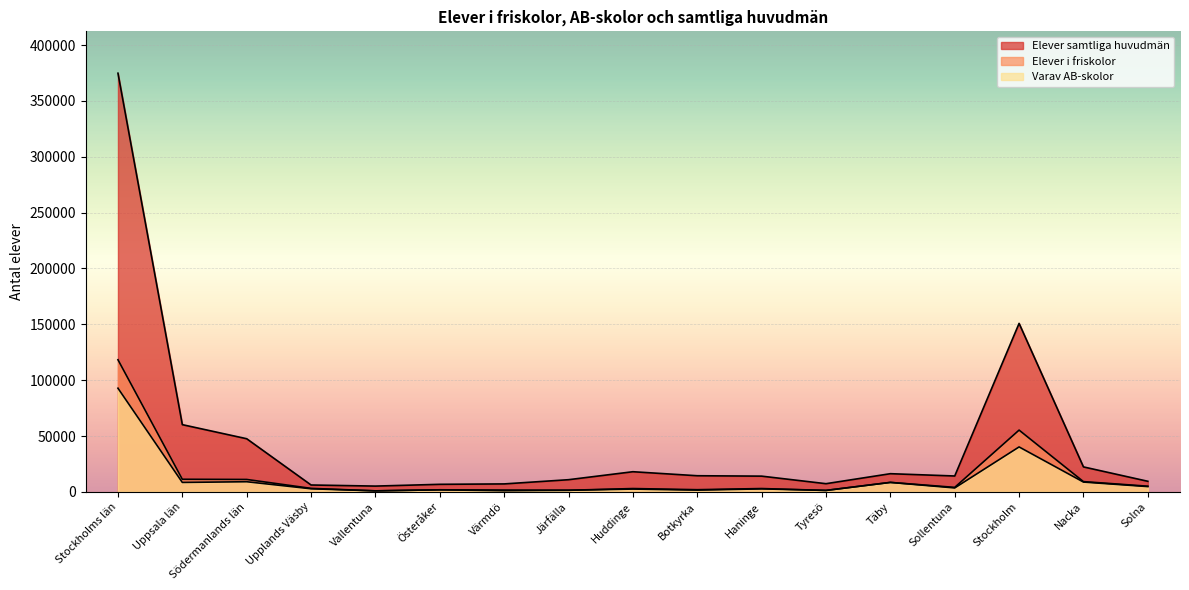

How many values in the Elever samtliga huvudmän series exceed 14215?

8